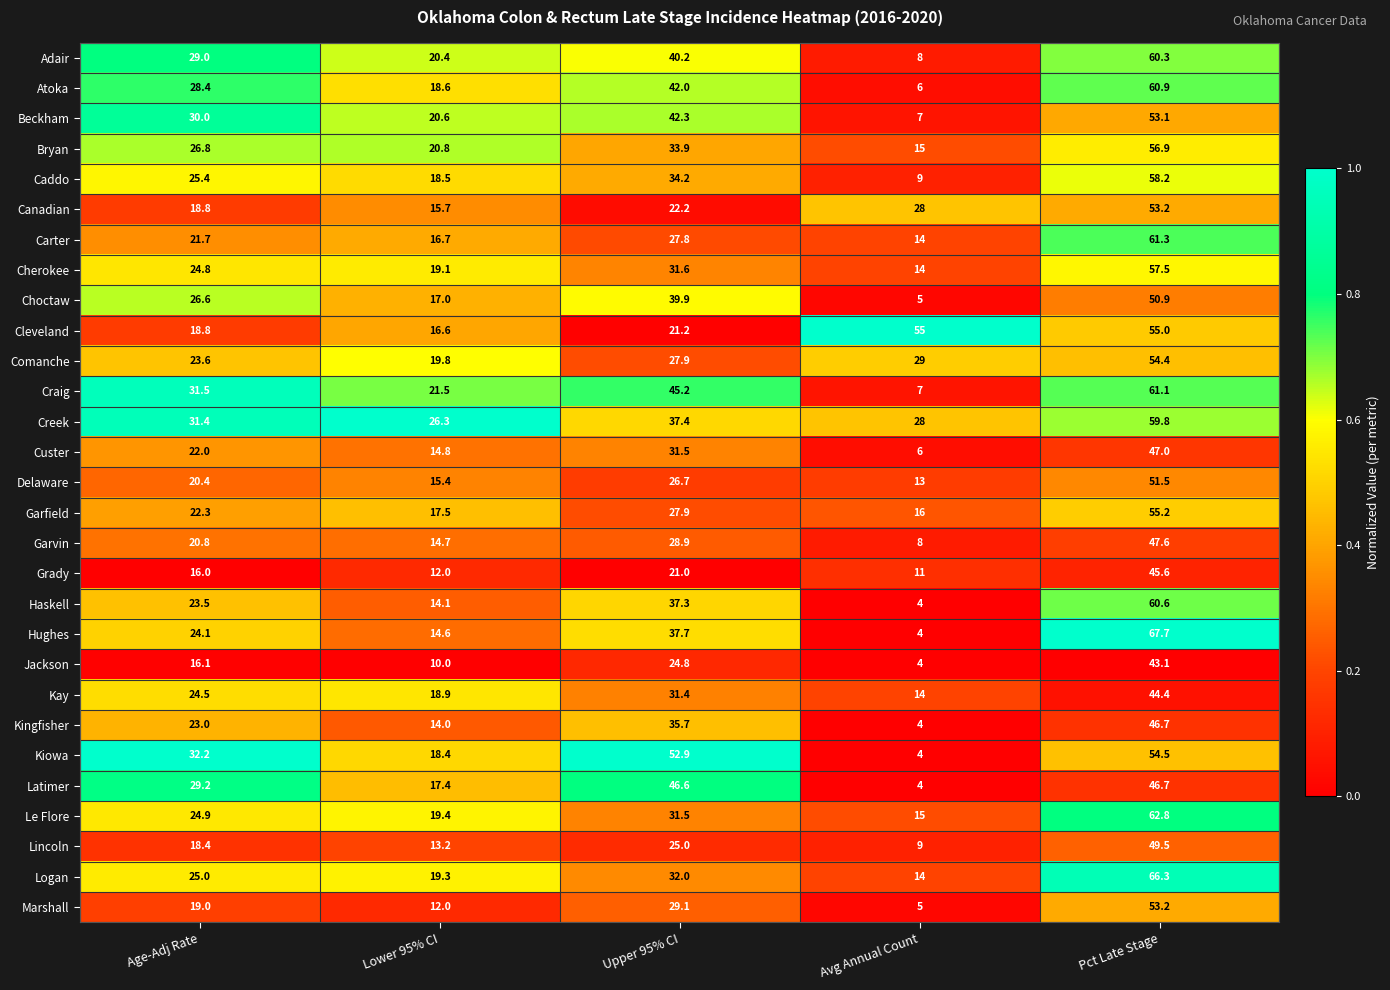

Rank the categories by Creek value from lowest to highest.

Lower 95% CI, Avg Annual Count, Age-Adj Rate, Upper 95% CI, Pct Late Stage